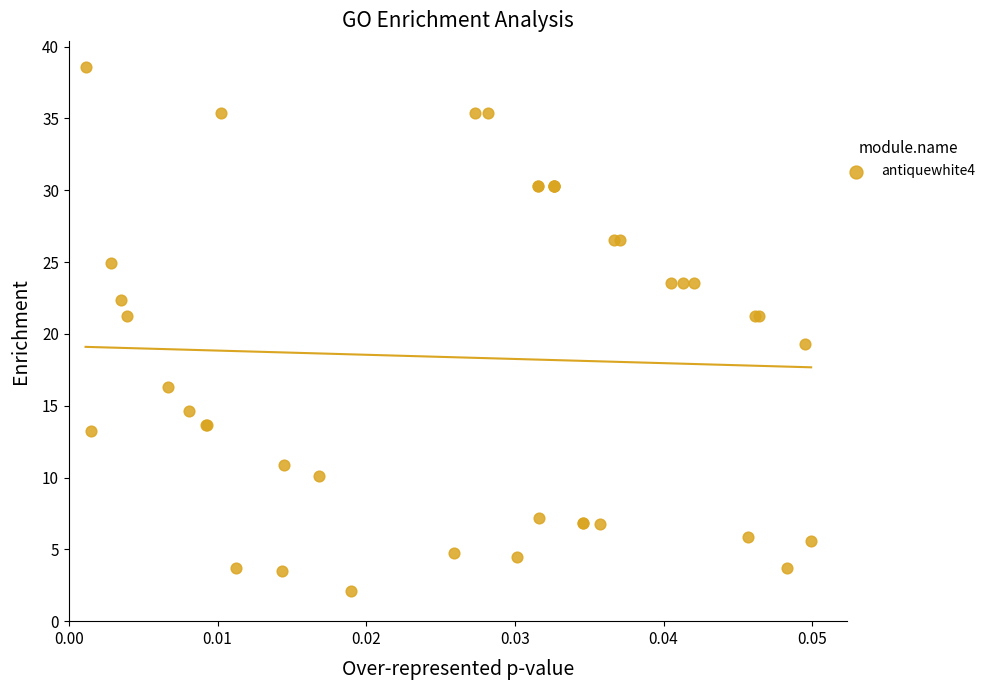

What Y value in the scatter plot is closest to 20?

19.3